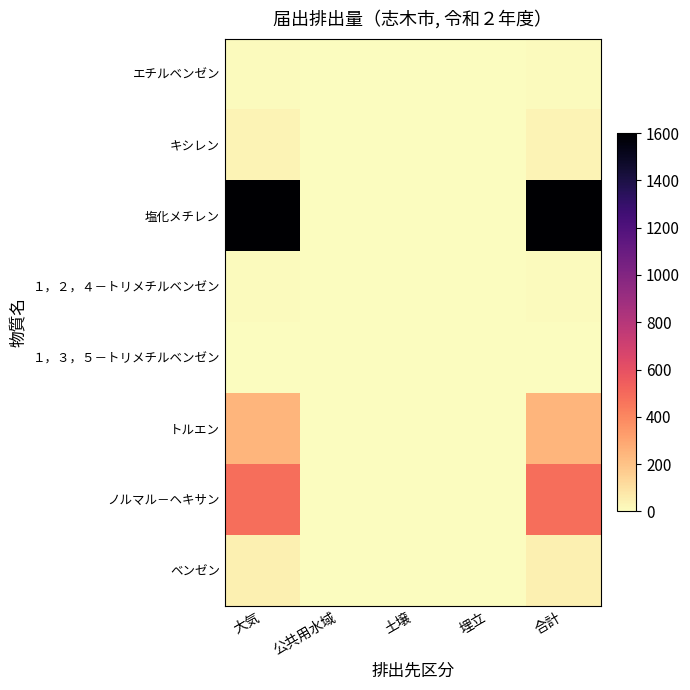

At which category is the sum across all series the highest?

大気